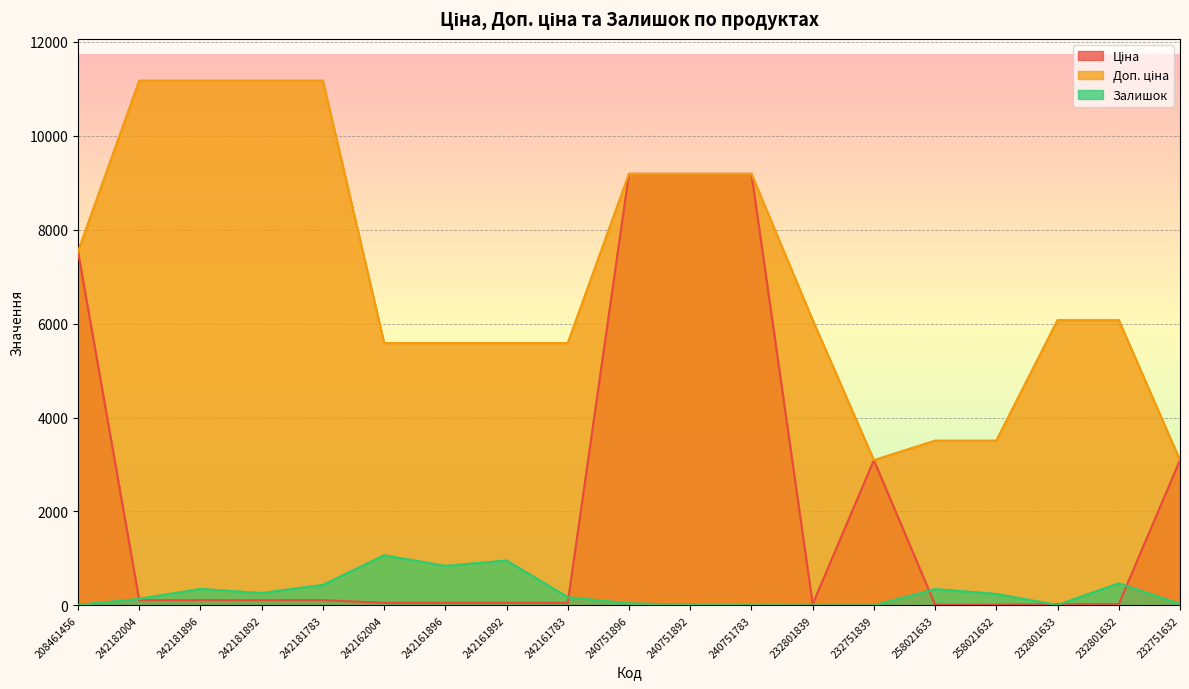

Does the chart display data point markers on the line(s)?

No